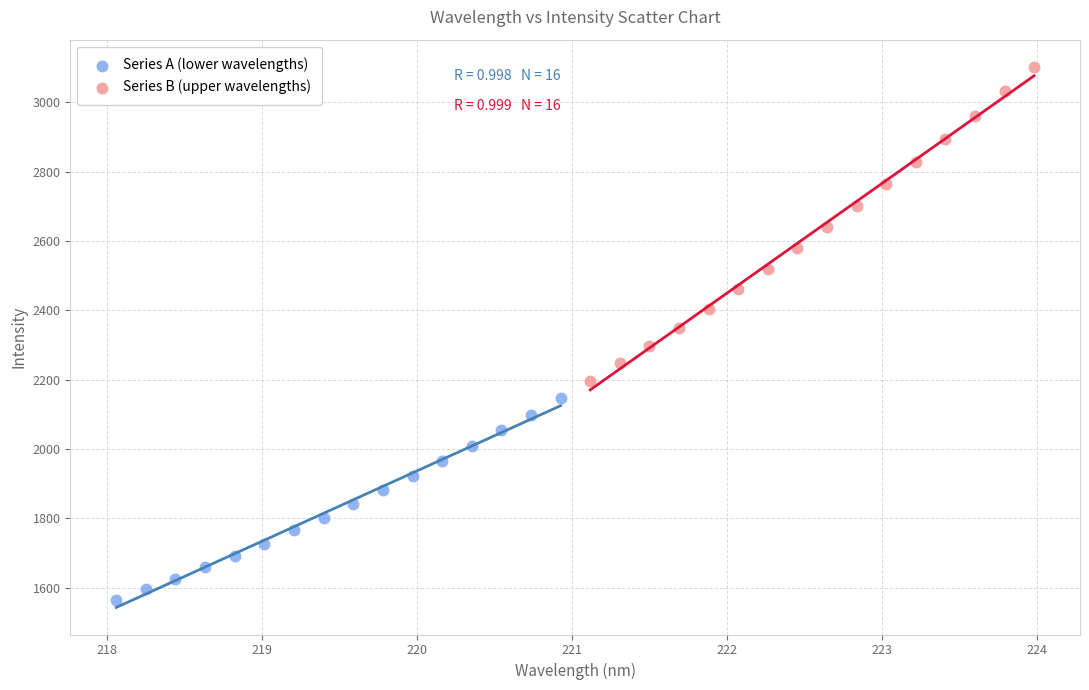

Which series contains the highest Y value?

Series B (upper wavelengths)